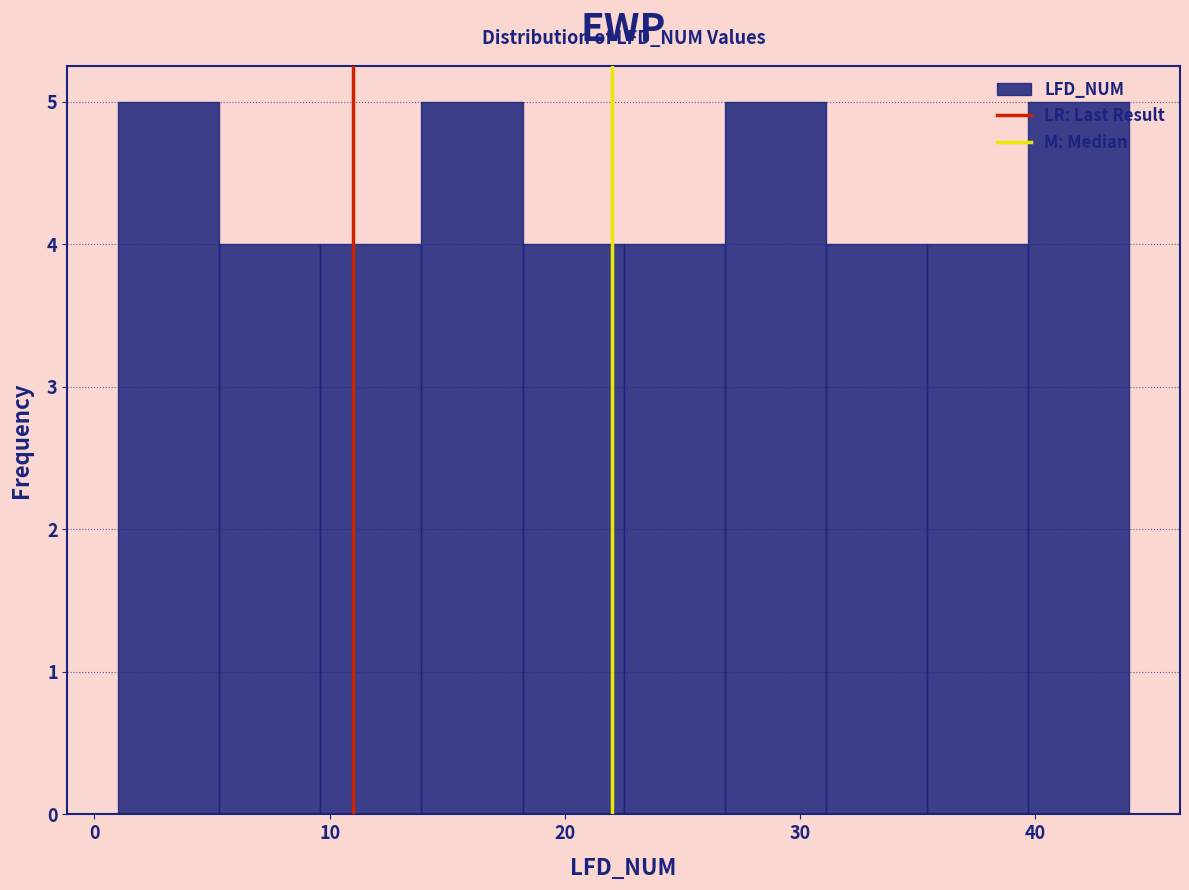

What is the height of the bar covering 13.9 to 18.2 on the x-axis? Neither the bar edges nor the heights are printed on the chart, so give them approximately, as read against the axes.

5